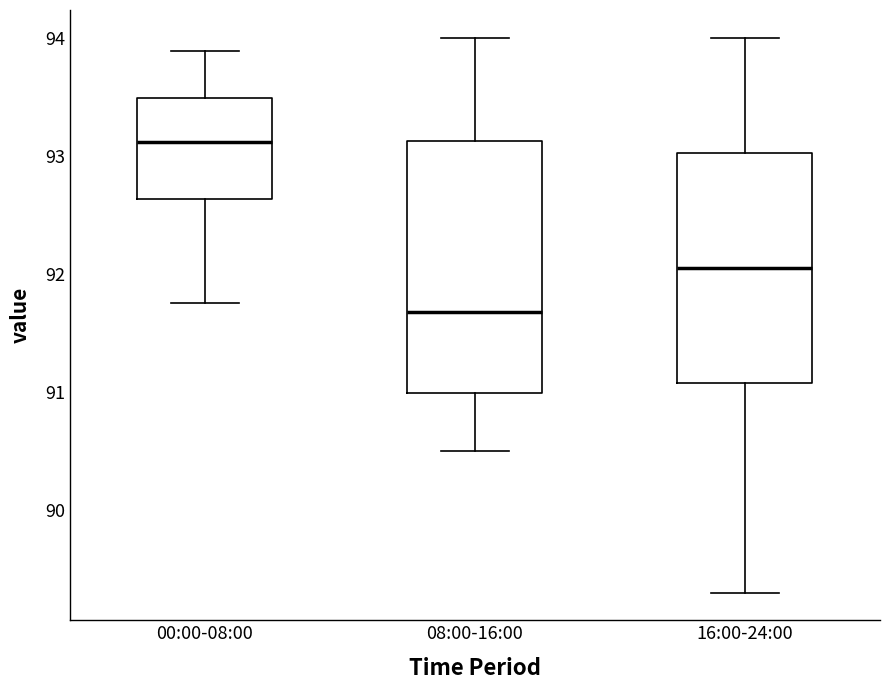

Where does the lower whisker of the box for 00:00-08:00 end on the y-axis? The values are not printed on the chart, so give them approximately, as read against the axis.

91.8